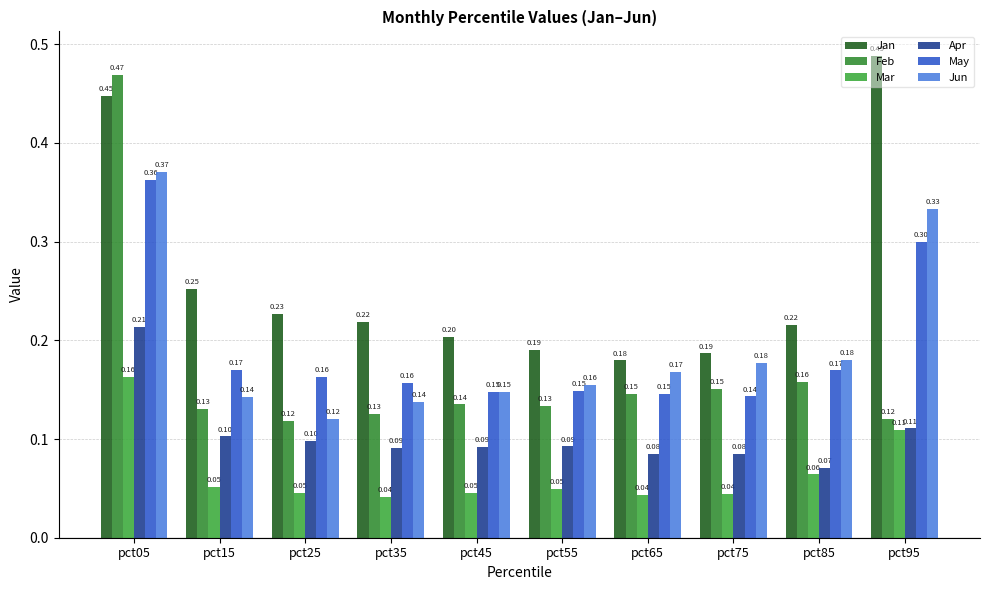

At which category is the sum across all series the highest?

pct05